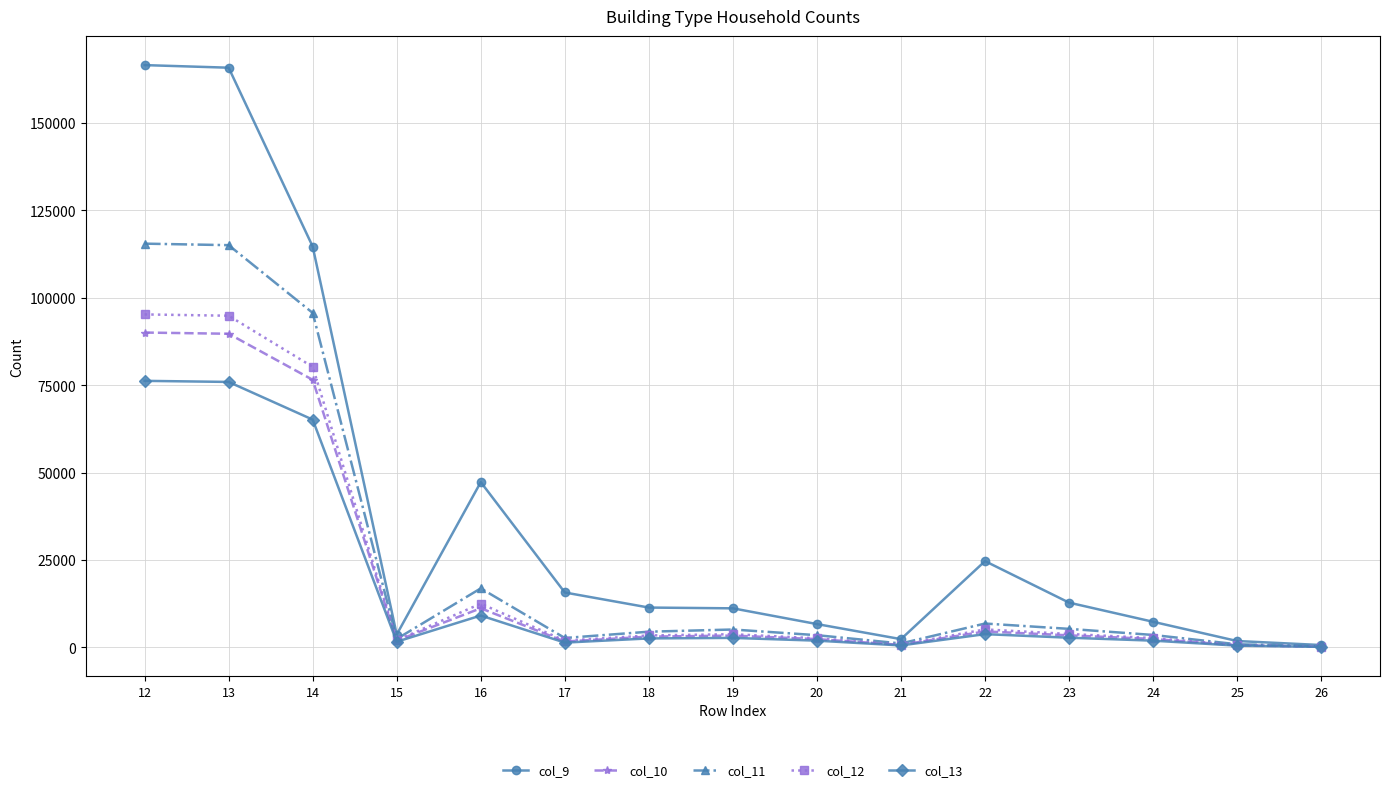

Which series has the largest total across all categories?

col_9